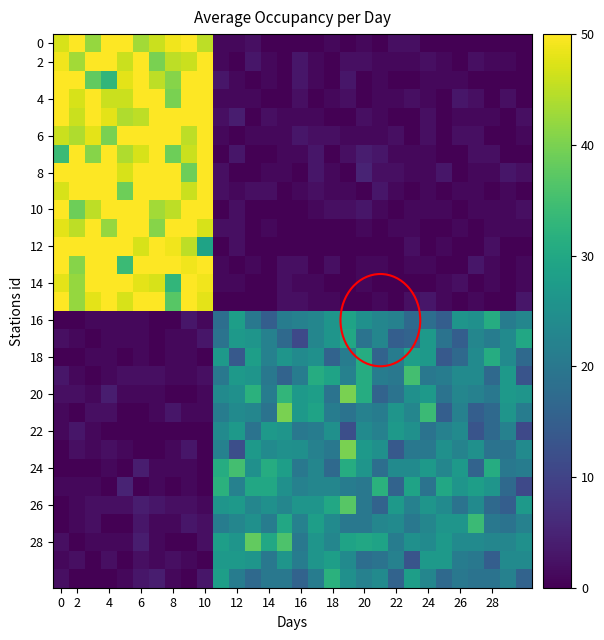

How many series are shown in this chart?

30